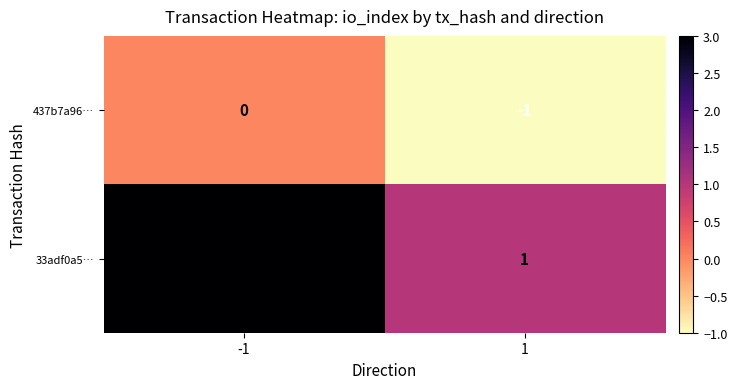

Which category has the highest value across all series?

-1